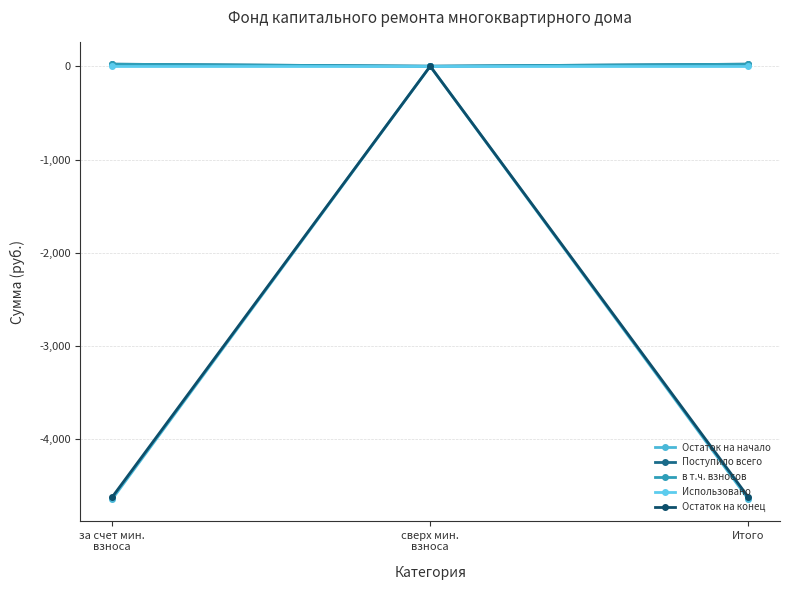

At which category is the sum across all series the highest?

сверх мин.
взноса